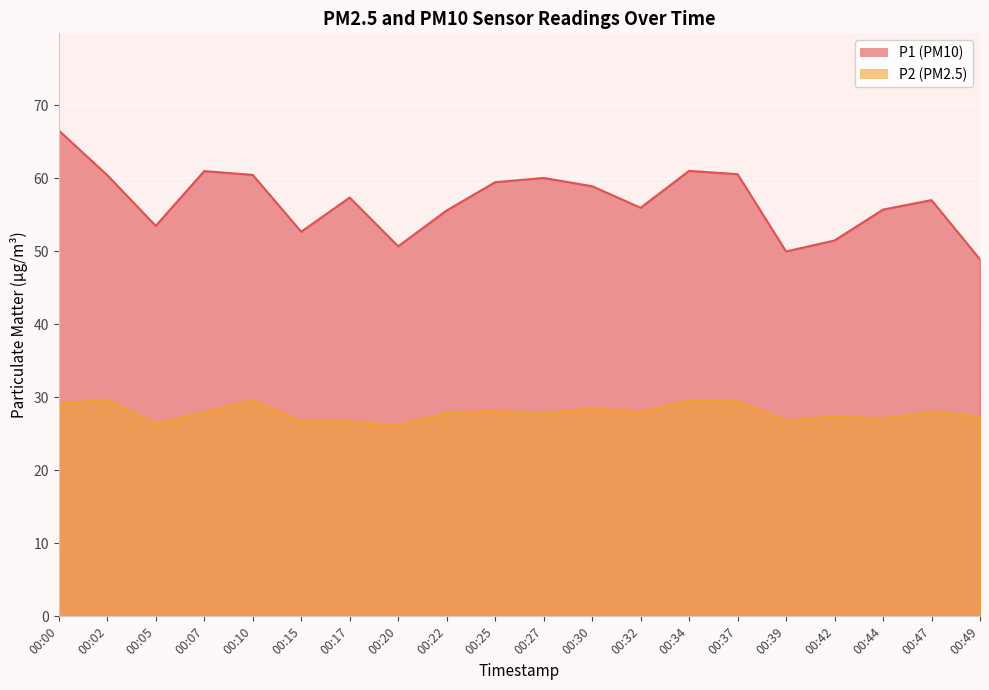

True or false: P1 and P2 cross at least once.

False